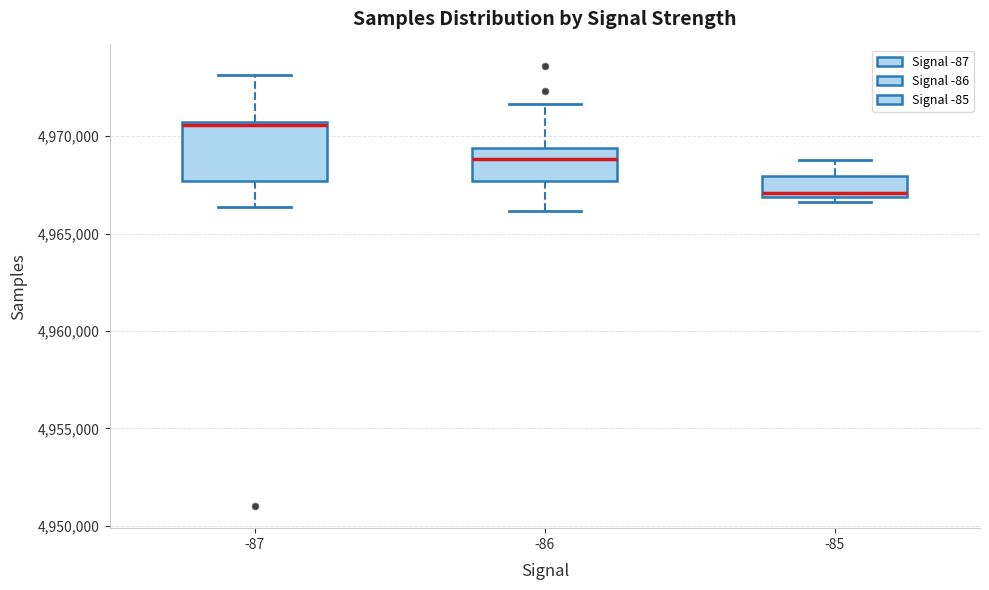

Reading left to right, transcribe this box plot: for each box, give where its median line is, the range the box spans, and where its two whiskers end, as read against the y-axis. The values are not printed on the chart, so give them approximately, as read against the axis.

-87: median 4970500, box 4967500 to 4970500, whiskers 4966500 to 4973000
-86: median 4969000, box 4967500 to 4969500, whiskers 4966000 to 4971500
-85: median 4967000 (just above the box's lower edge), box 4967000 to 4968000, whiskers 4966500 to 4969000